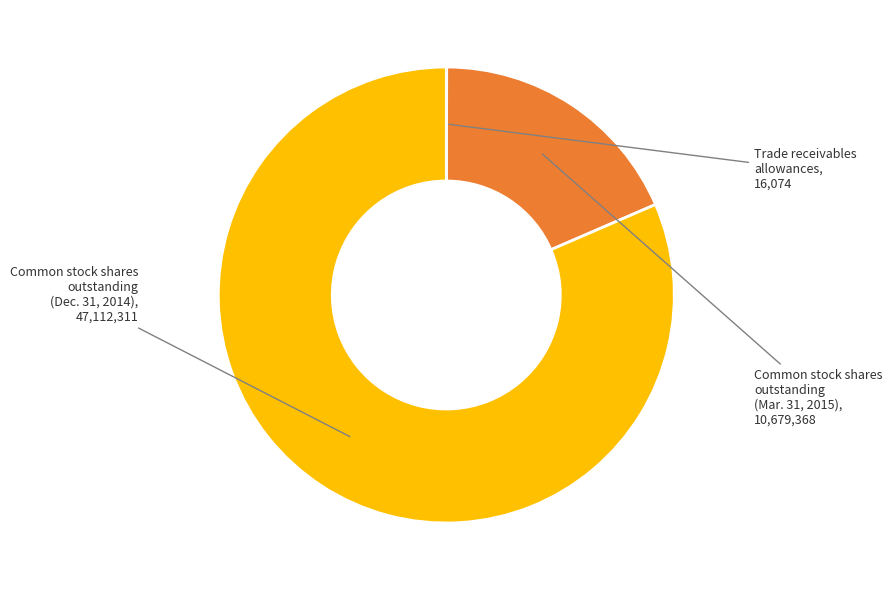

Is there a majority slice in this chart?

Yes